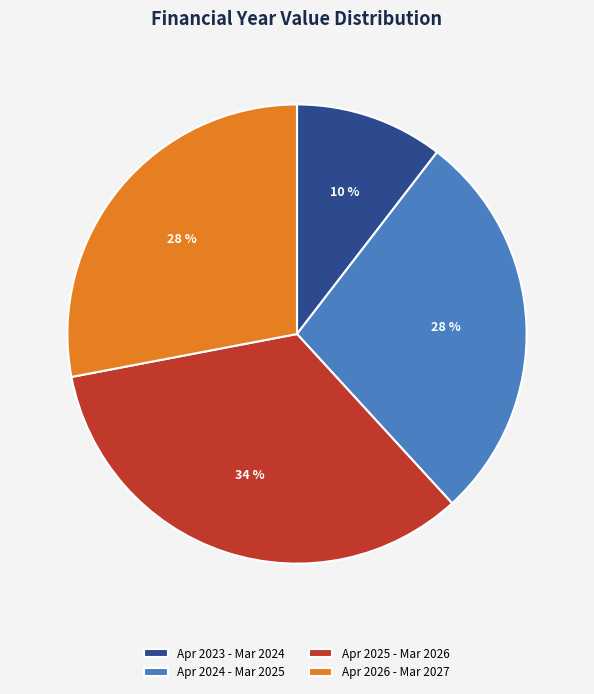

Is it true that Apr 2024 - Mar 2025 is 19% of the pie?

False